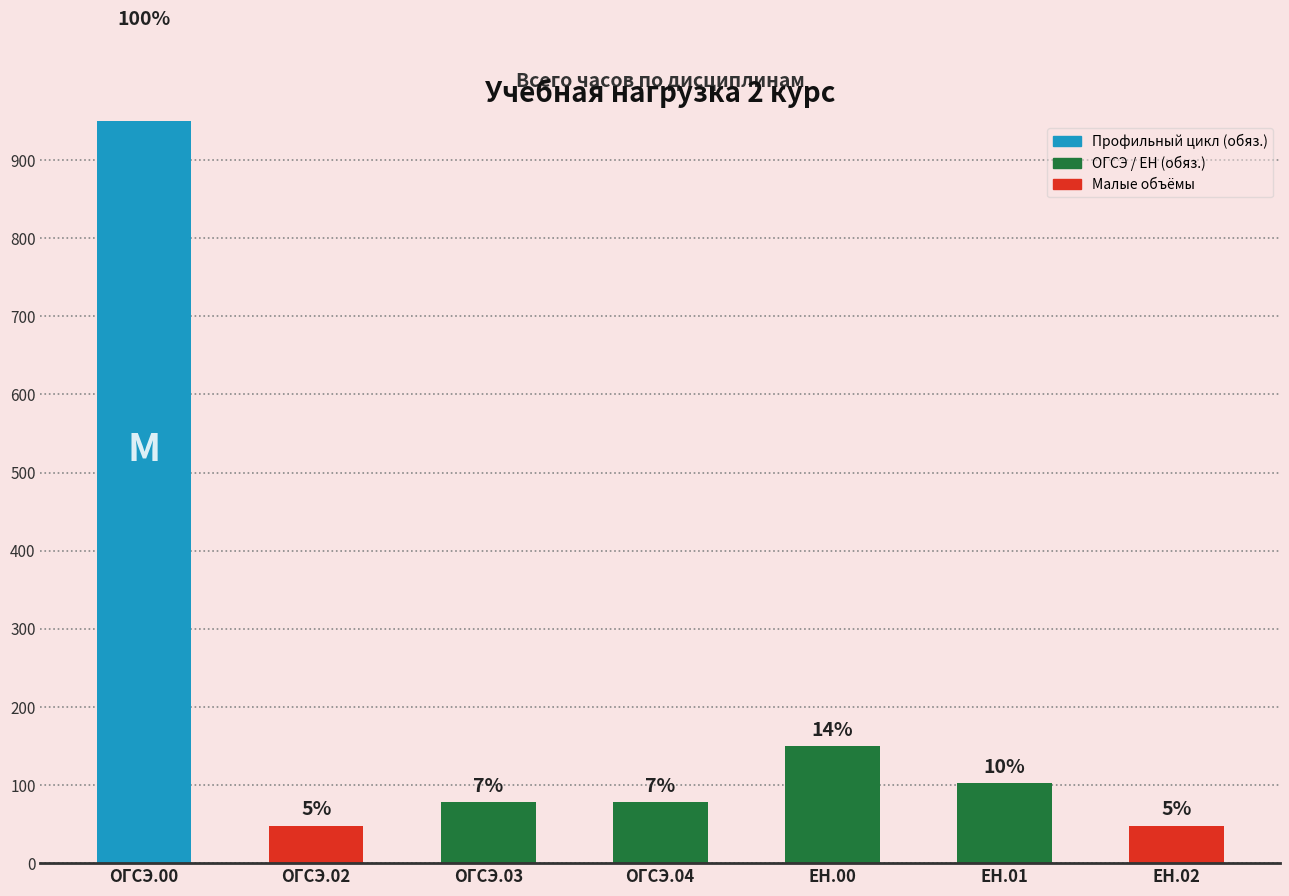

What is the label of the 3rd bar from the left?

ОГСЭ.03